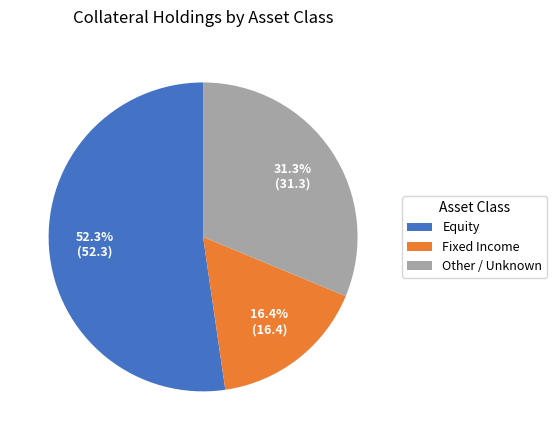

Which has a higher value, Other / Unknown or Equity?

Equity